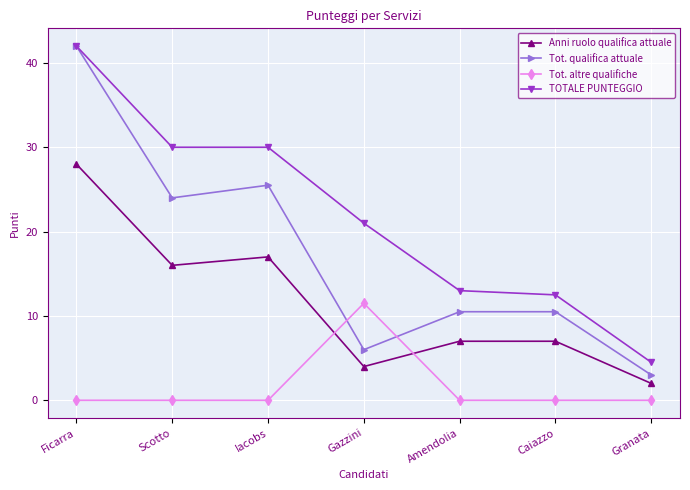

Is it true that Tot. qualifica attuale equals 6.0 at Gazzini?

True